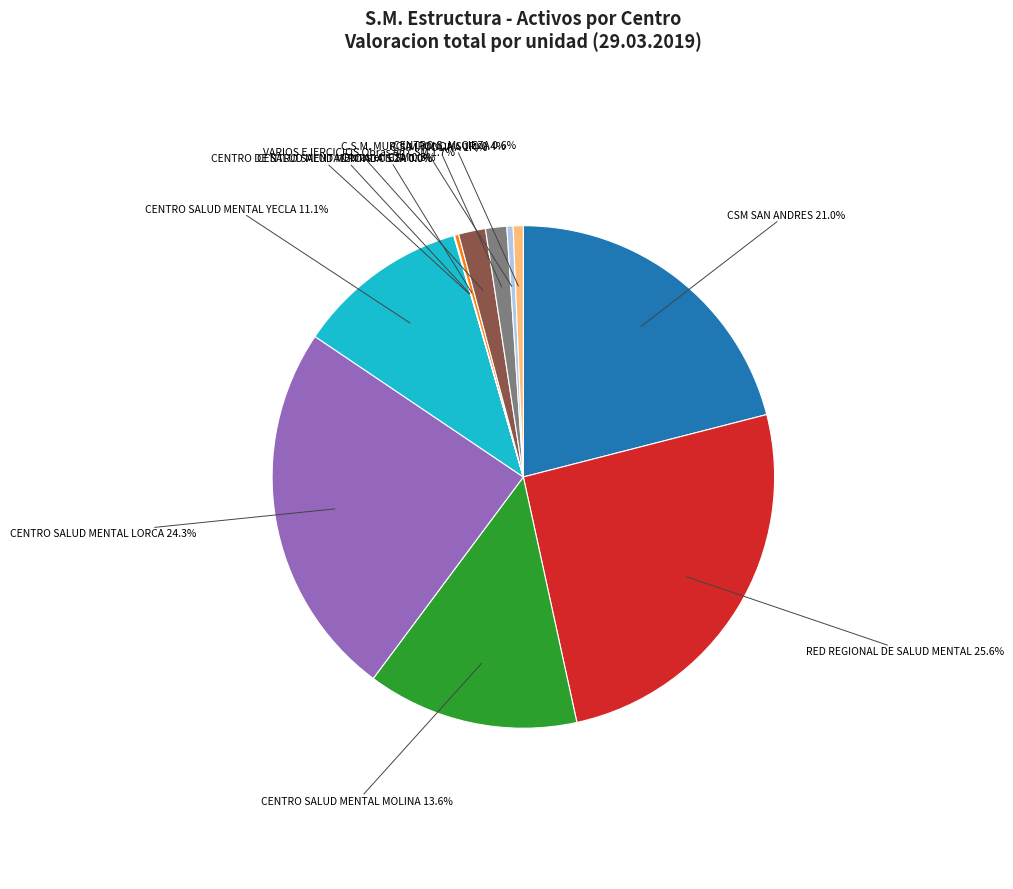

Does any single category account for the majority?

No